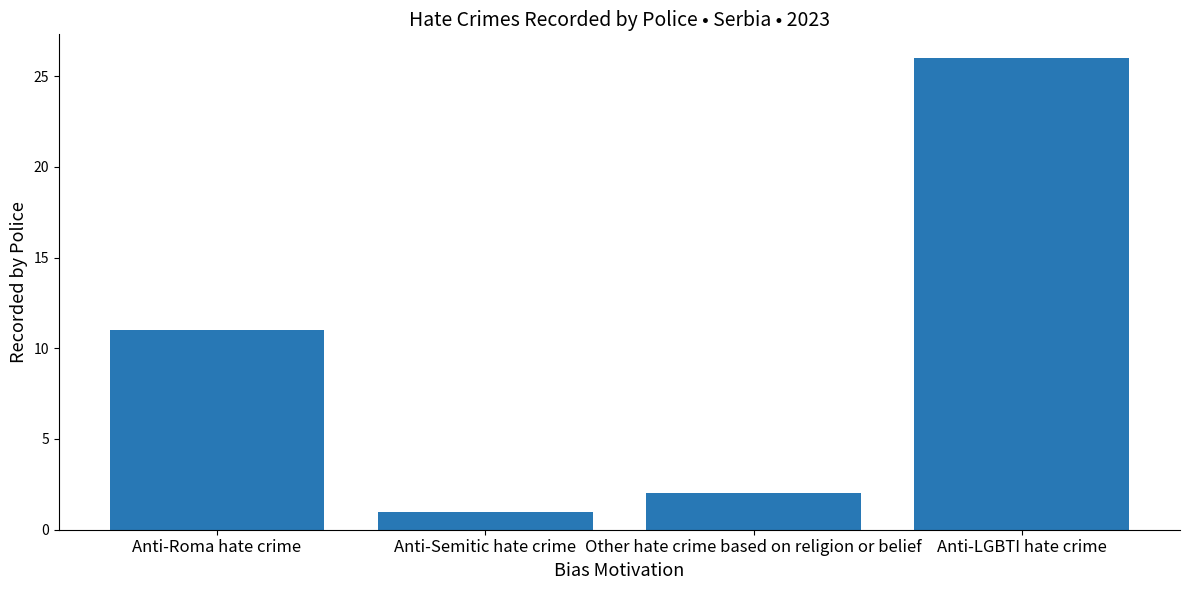

At which category does the chart reach its minimum across all series?

Anti-Semitic hate crime